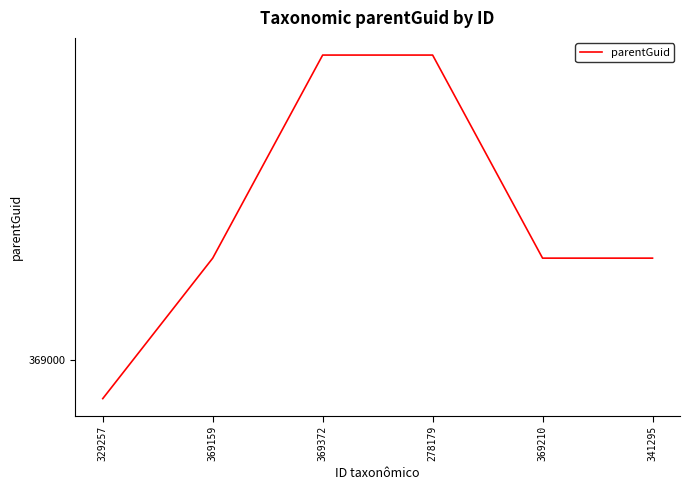

How many values are between 369120 and 369360?

5